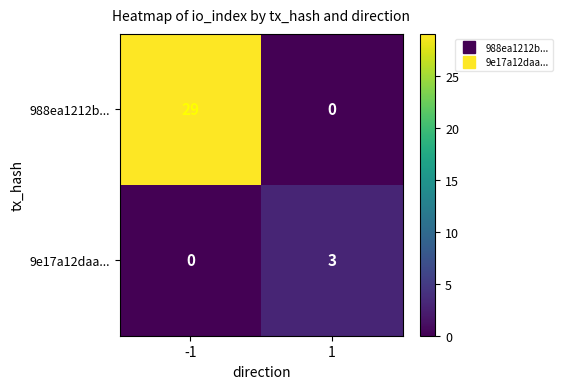

True or false: 988ea1212b... has a value of 29 at -1.

True